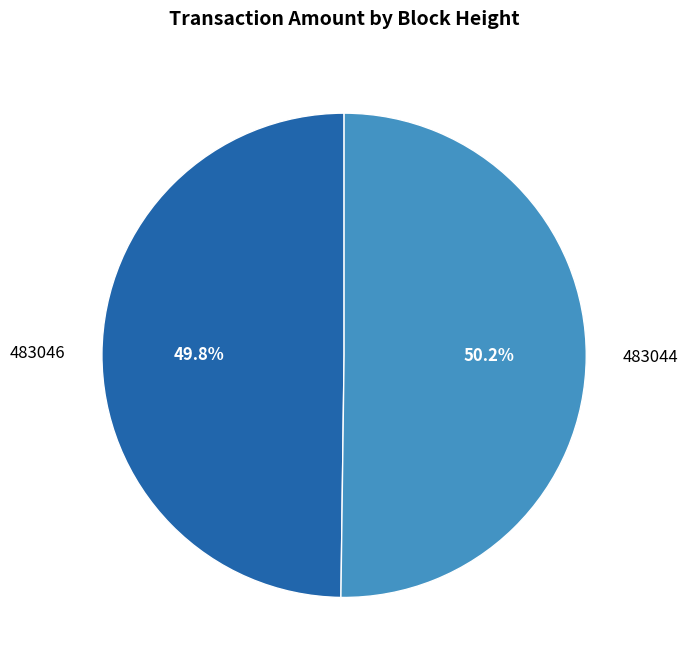

Combined, what portion of the pie is 483046 and 483044?

100.0%